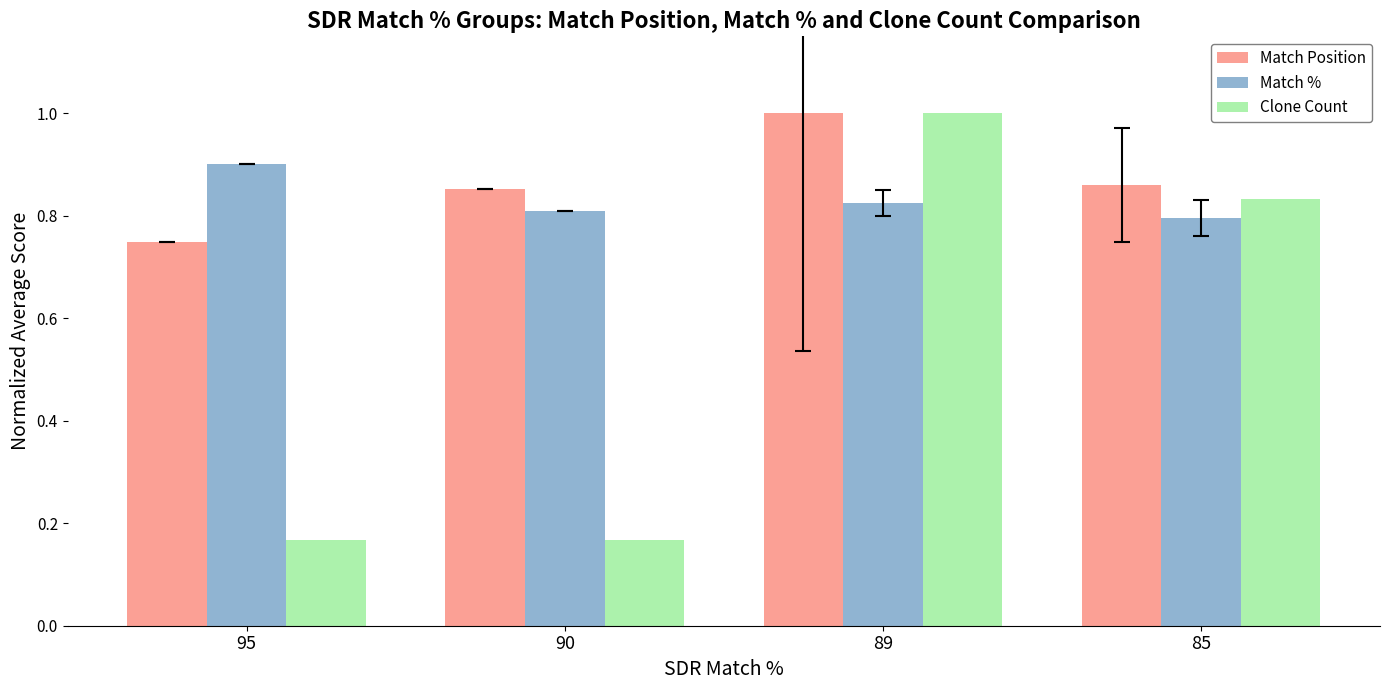

Which series has the widest spread of values?

Clone Count